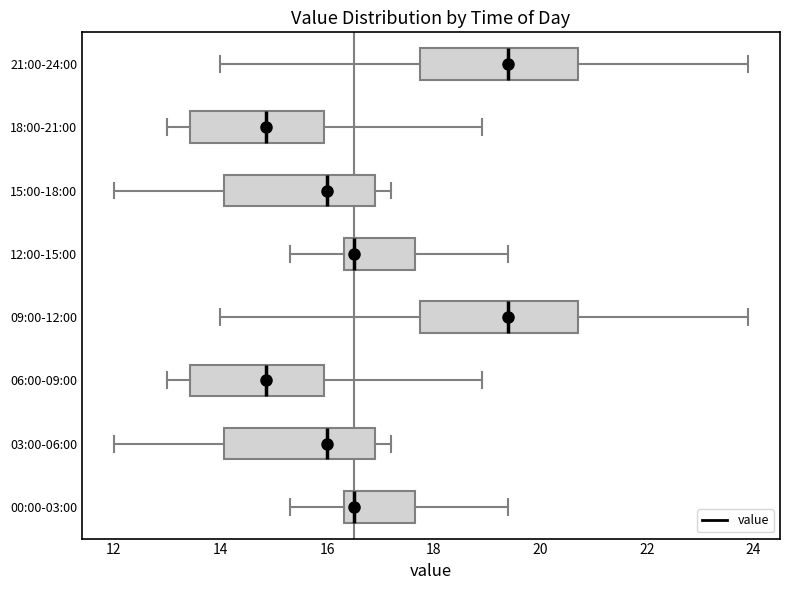

Where is the right edge of the box for 00:00-03:00 on the x-axis? The values are not printed on the chart, so give them approximately, as read against the axis.

17.6